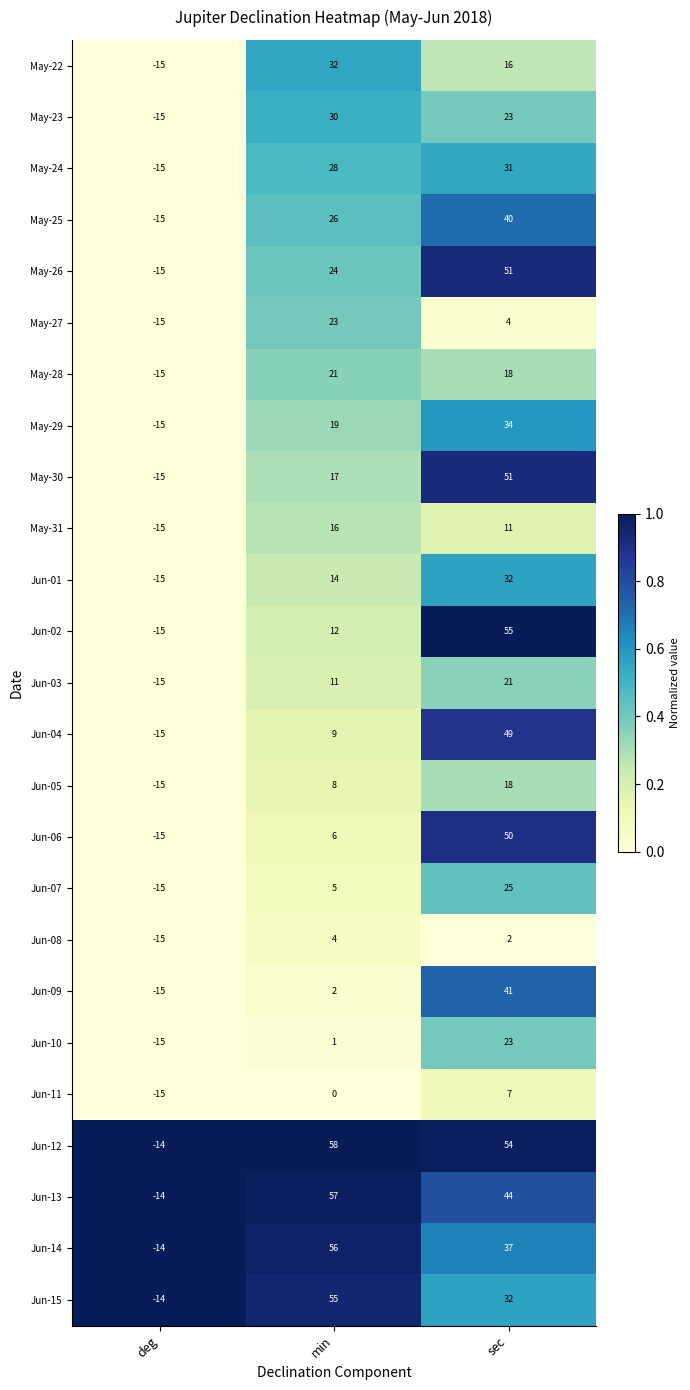

What is the lowest value of the May-28 series?

-15